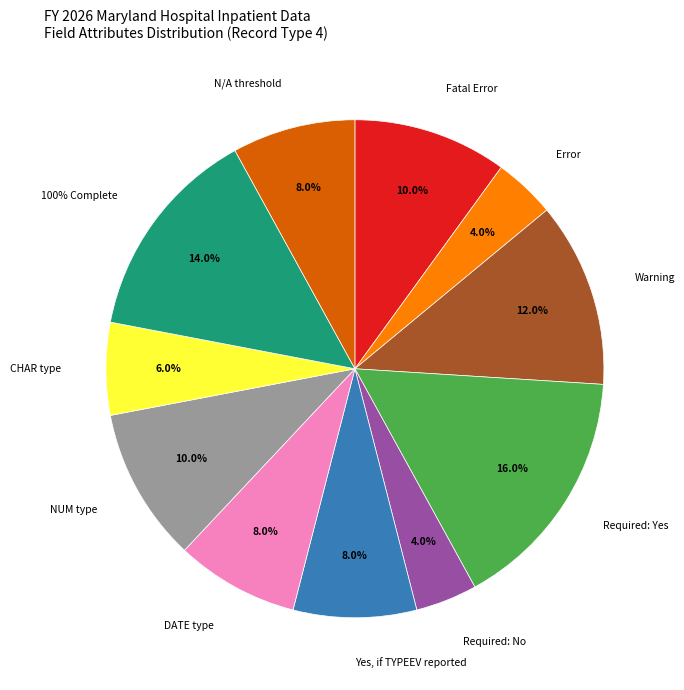

How many slices are in this pie chart?

11